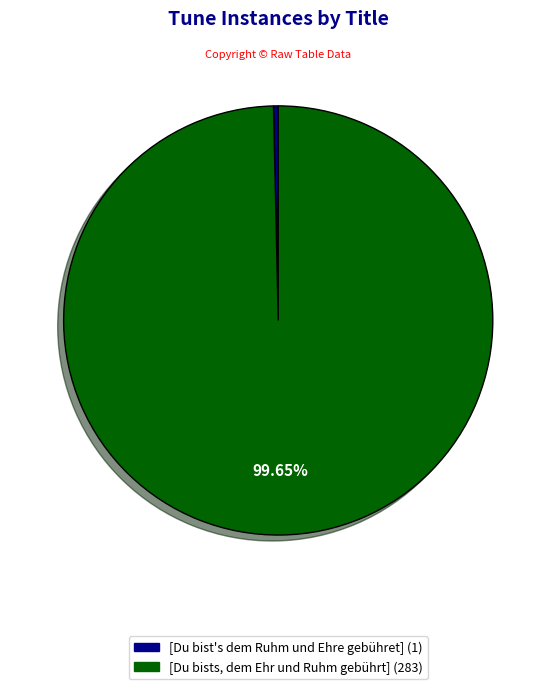

Do [Du bists, dem Ehr und Ruhm gebührt] and [Du bist's dem Ruhm und Ehre gebühret] together represent more than half of the pie?

Yes